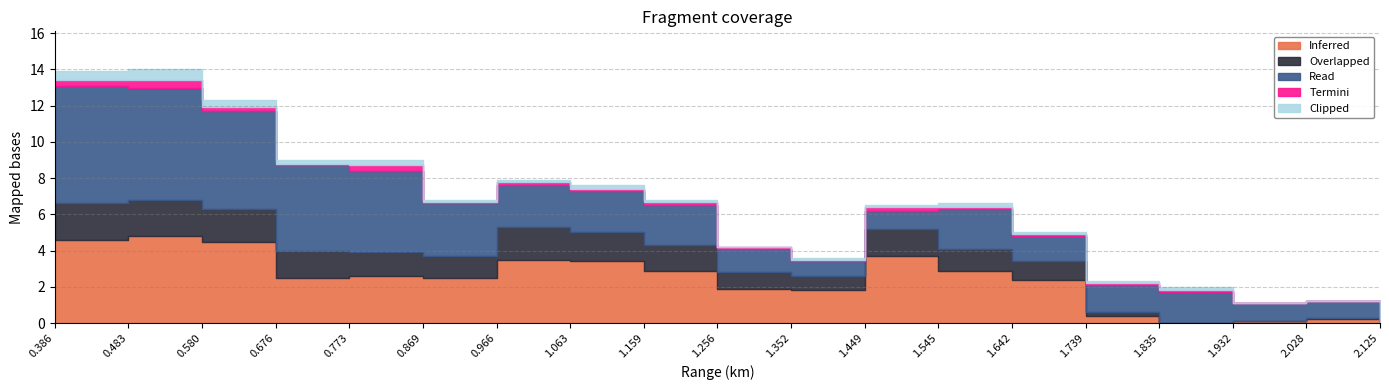

What is the average value of the Inferred series?

2.4